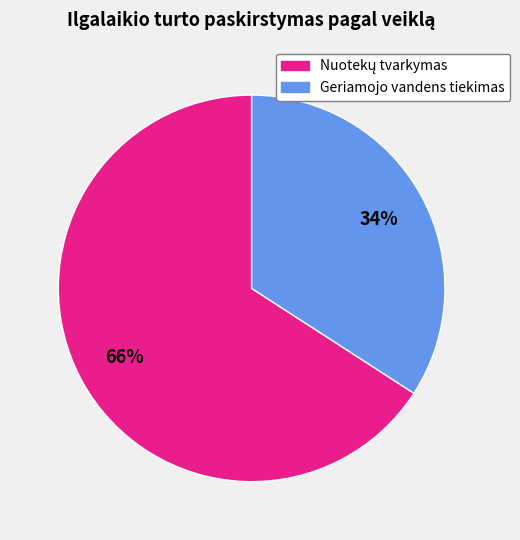

Does any single category account for the majority?

Yes